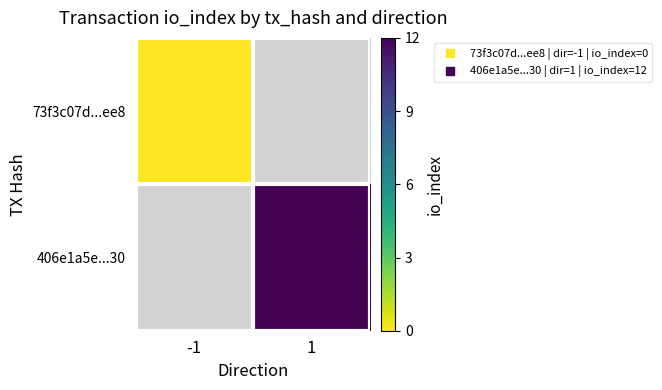

How many data points does each series have?

2